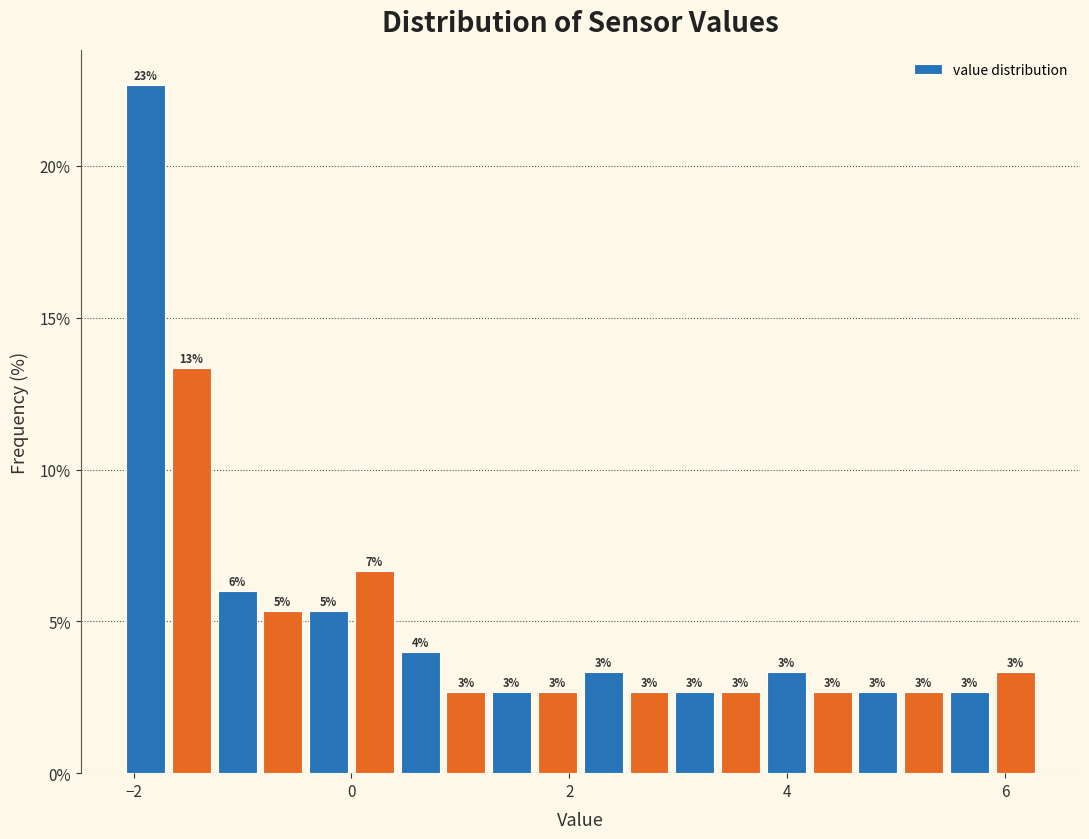

Around what value on the x-axis is the tallest bar? Give the approximate position of its centre, as read against the axis.

-1.8